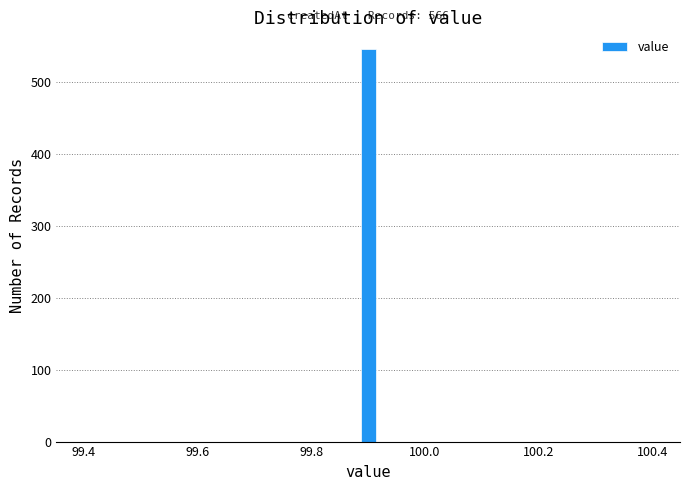

Around what value on the x-axis is the tallest bar? Give the approximate position of its centre, as read against the axis.

99.90